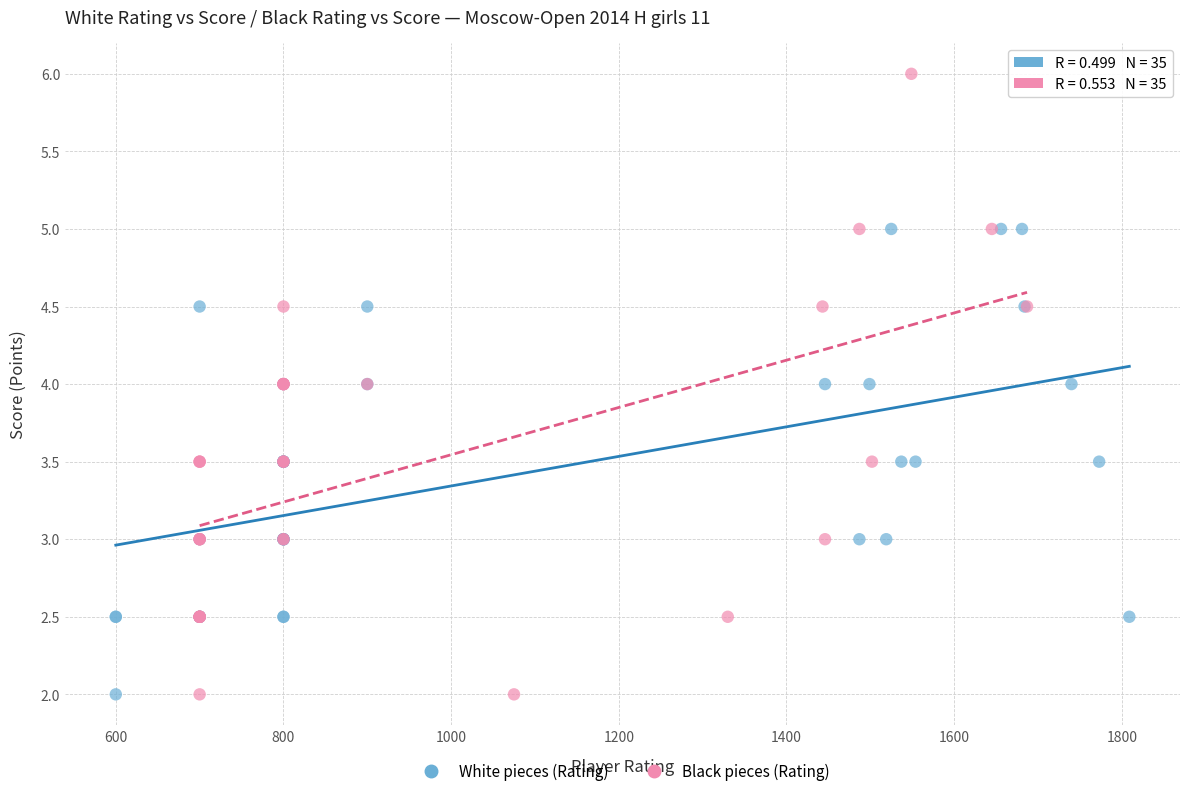

What are all the series names shown in the legend?

White pieces (Rating), Black pieces (Rating)